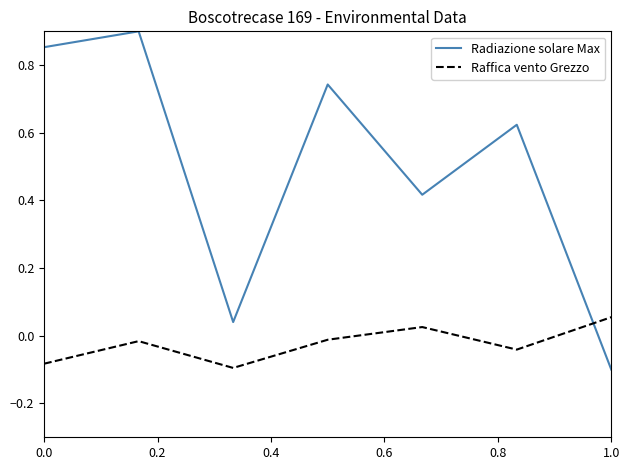

True or false: Radiazione solare Max has more than 0 interior local peaks.

True